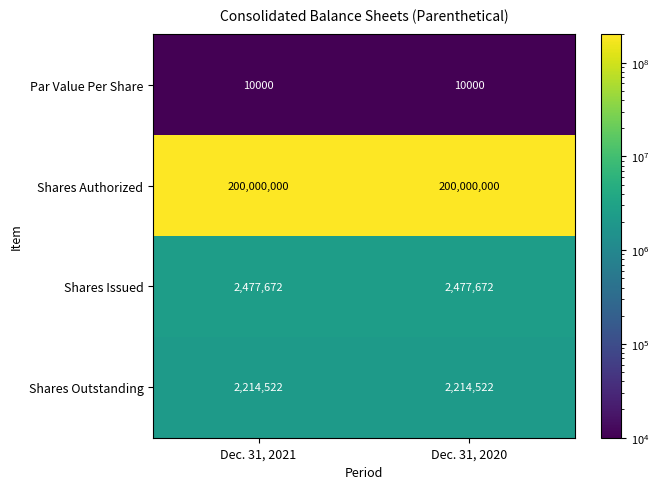

What is the difference between the highest and lowest values at Dec. 31, 2020?

199990000